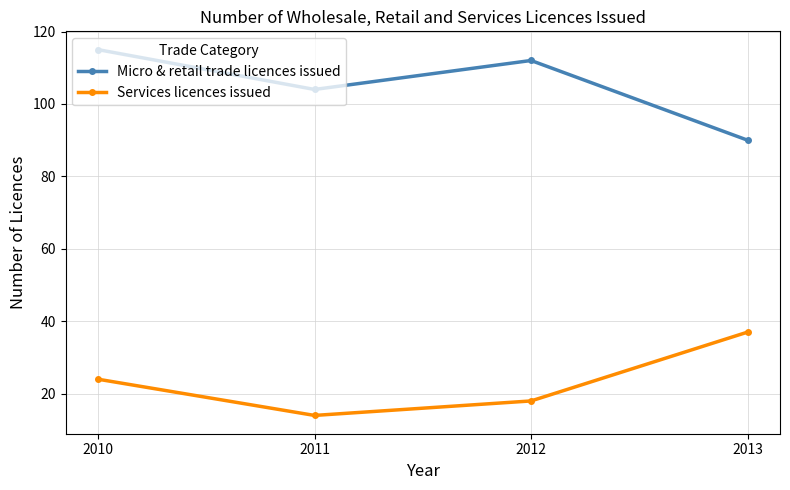

What is the smallest value displayed?

14